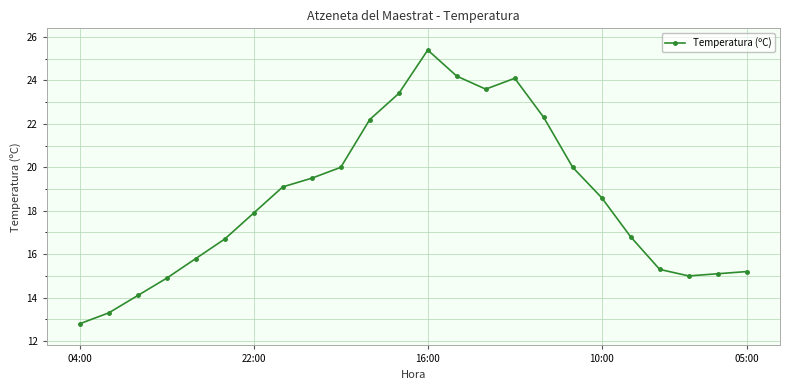

Does the chart display data point markers on the line(s)?

Yes